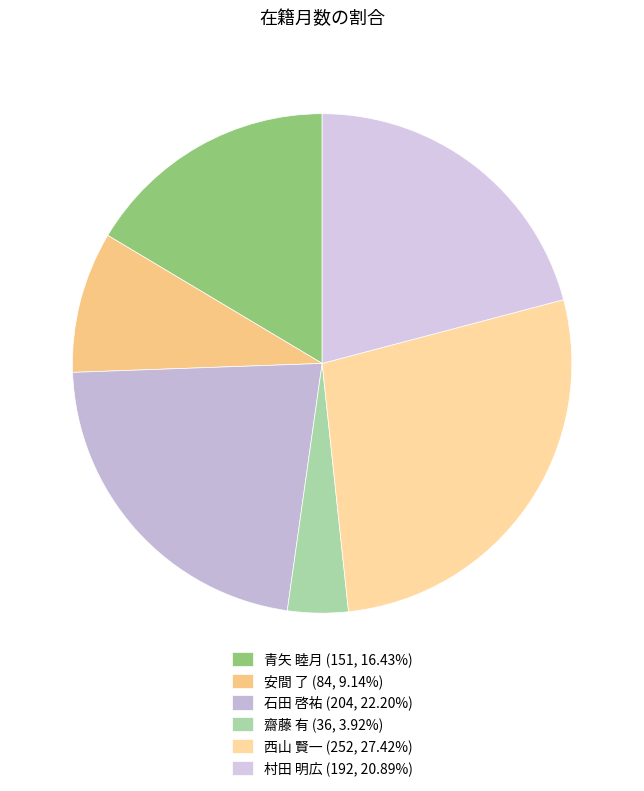

What percentage is NOT represented by 安間 了?

90.9%